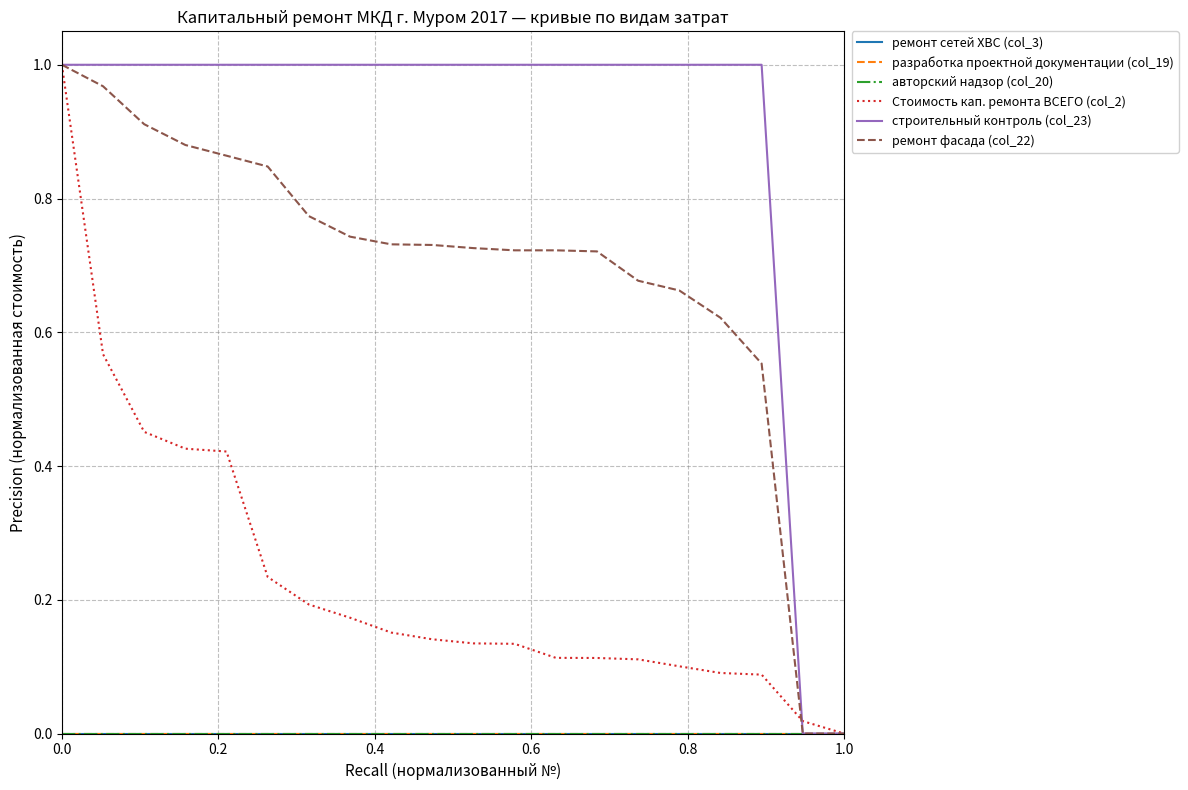

How many lines are shown in the chart?

6